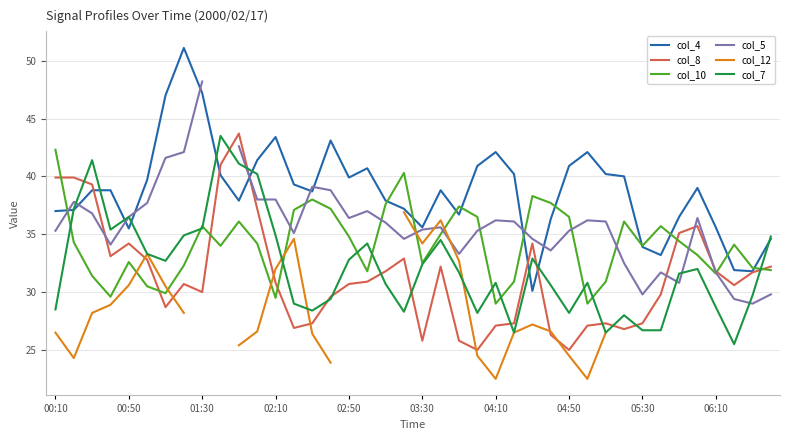

At how many categories does at least one series exceed 33?

39